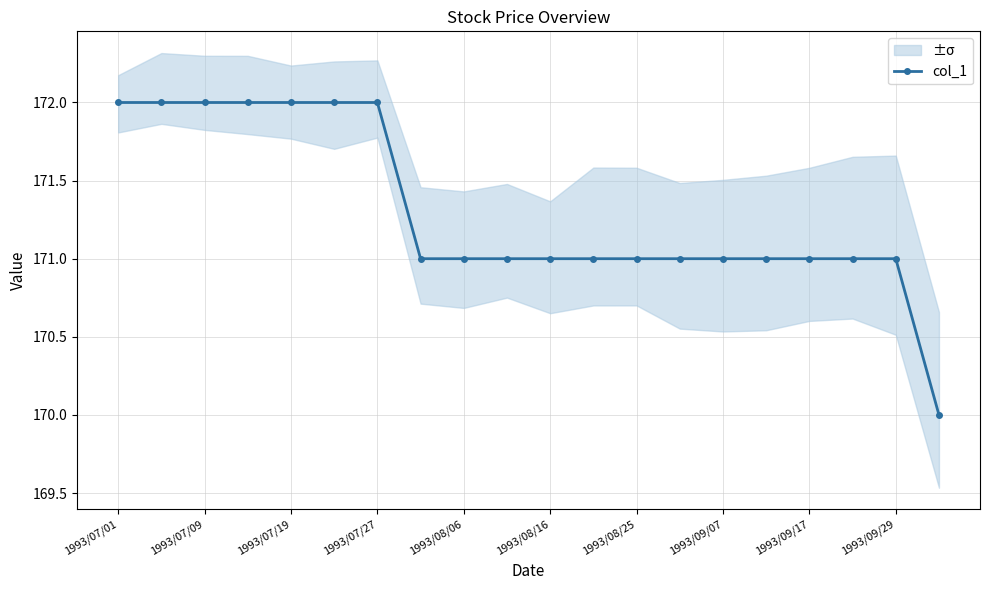

Is it true that col_1 equals 64 at 1993/07/19?

False